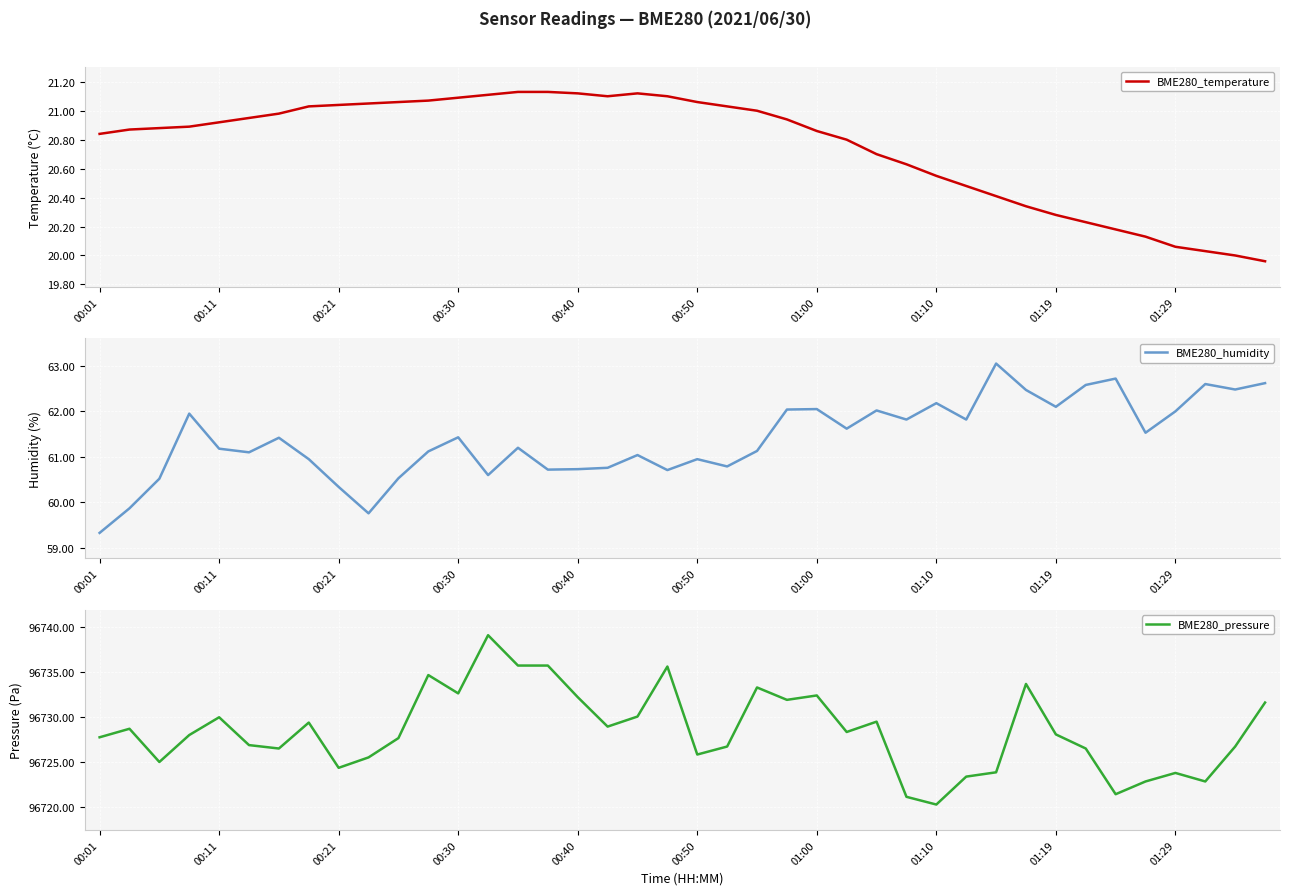

The value of BME280_temperature at 14 is 21.1. True or false?

True